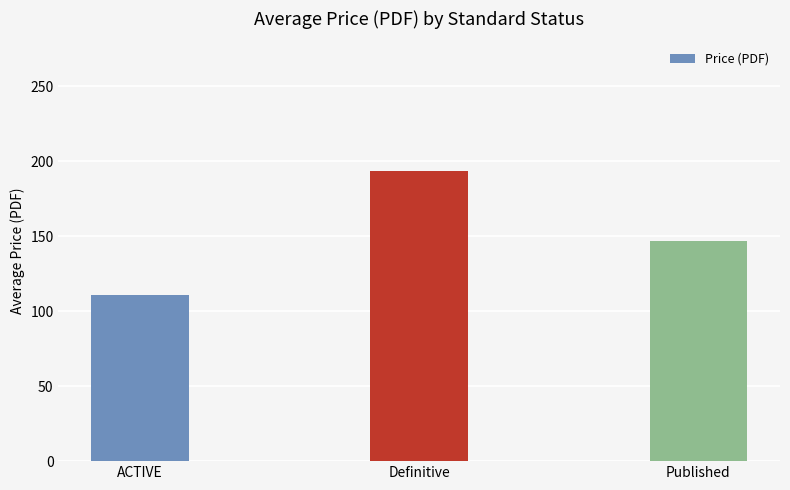

What is the change in value from ACTIVE to Definitive?

+82.5